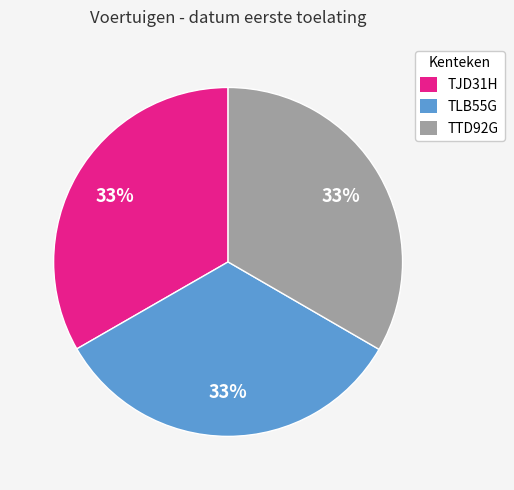

To the nearest percent, what portion does TLB55G represent?

33%